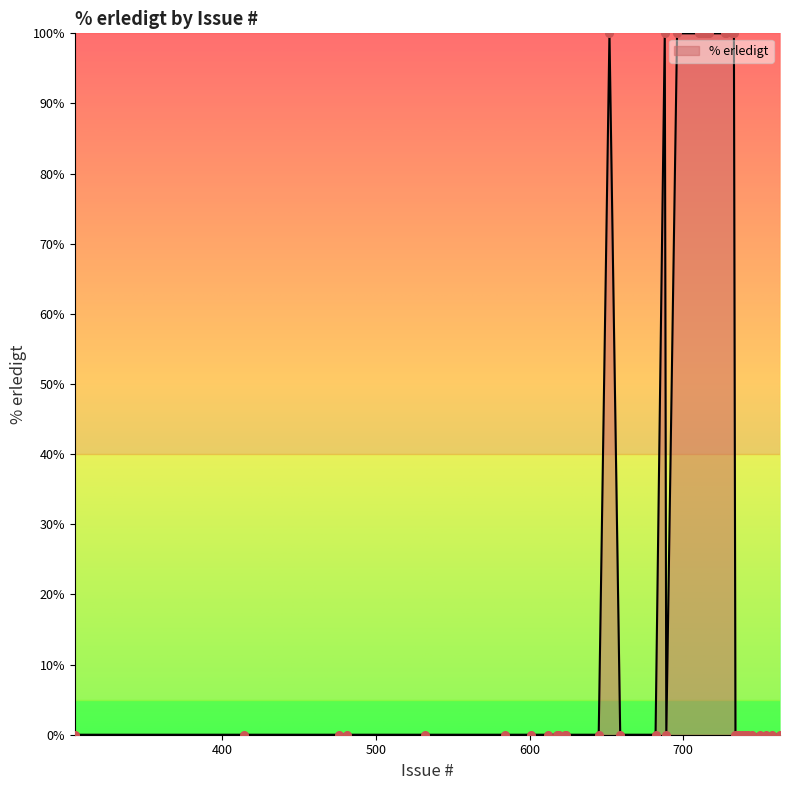

What is the difference between the maximum and minimum values?

100